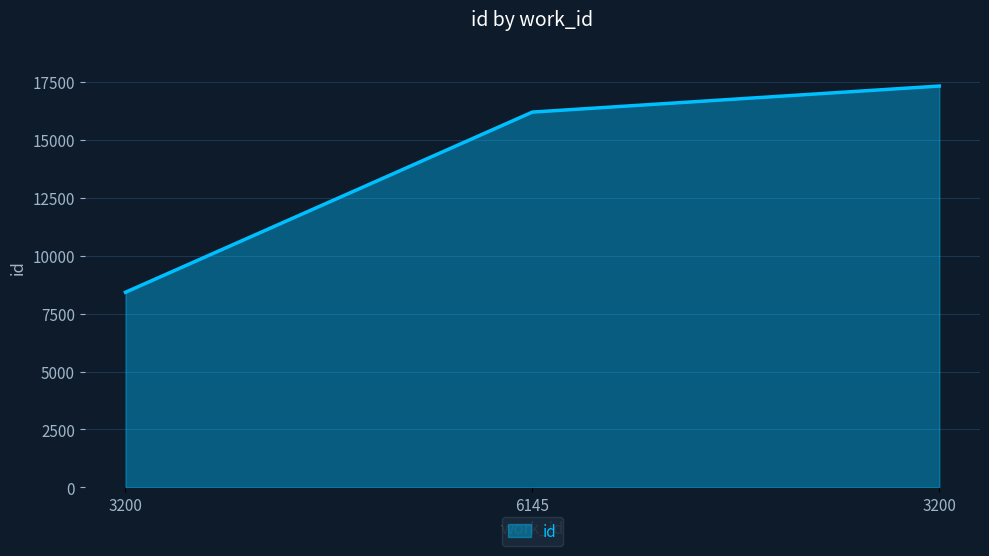

Does the chart have visible grid lines?

Yes